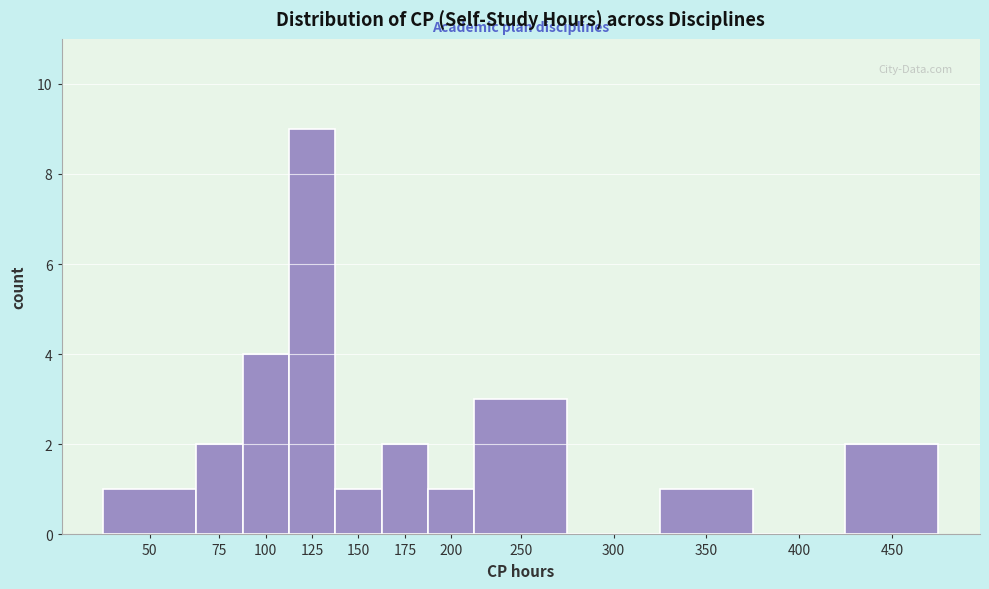

Reading left to right, transcribe all the data shown in this chart.

50=1	75=2	100=4	125=9	150=1	175=2	200=1	250=3	300=0	350=1	400=0	450=2